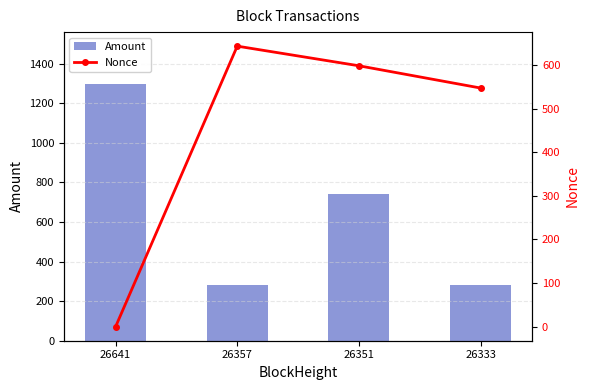

How many data points in Amount are above 741?

1